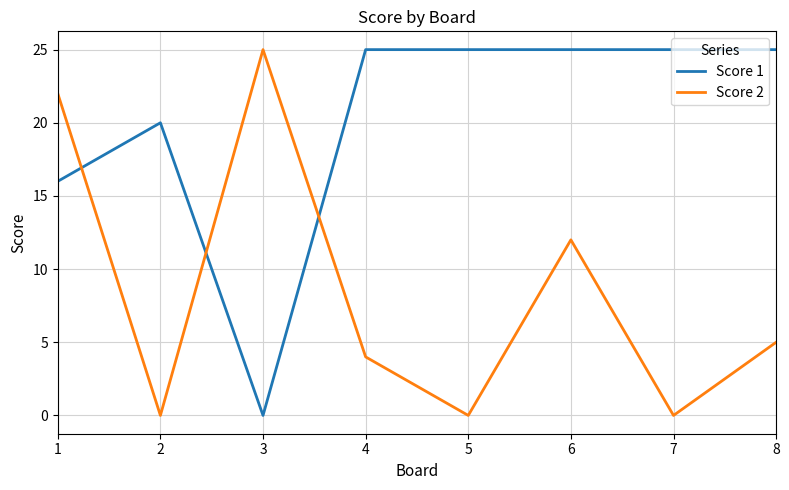

Is it true that Score 1 equals 5 at 2?

False